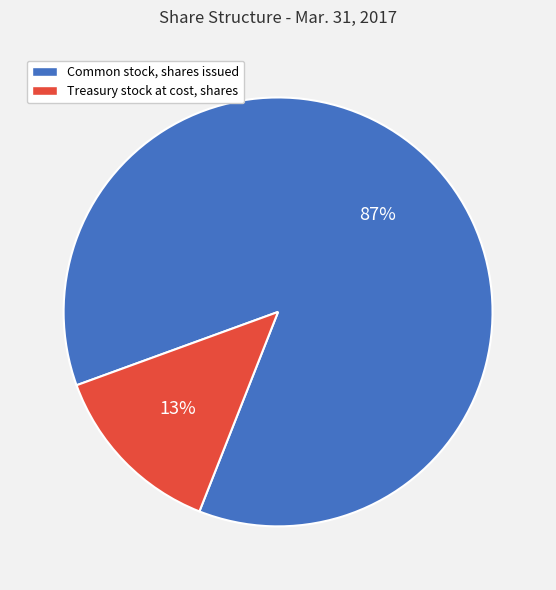

To the nearest percent, what percentage of the pie is Treasury stock at cost, shares?

13%